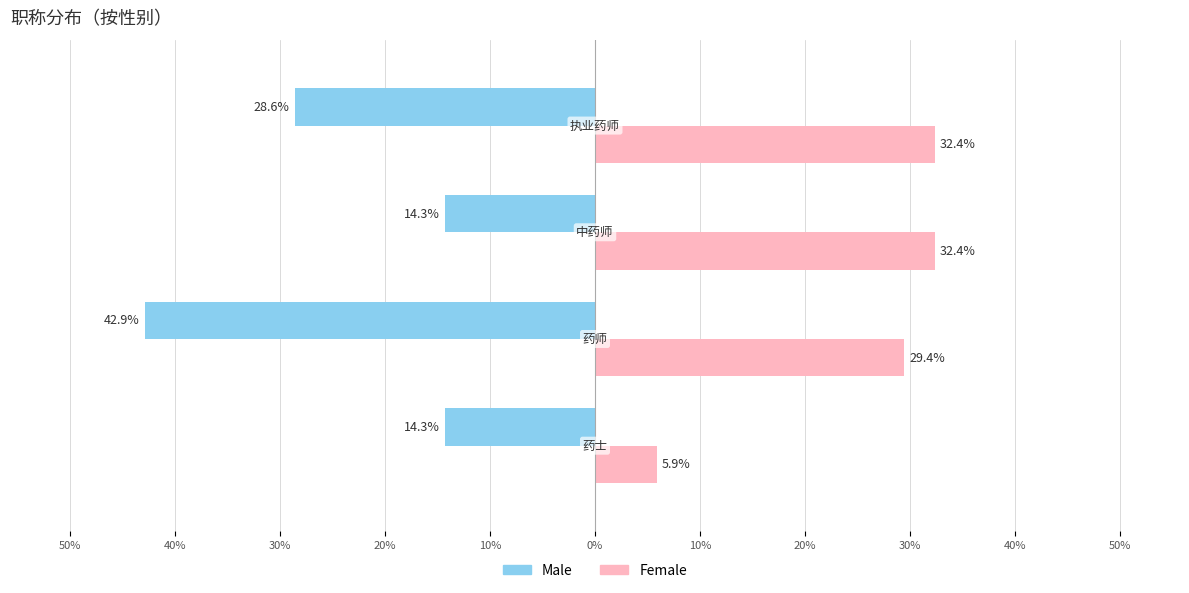

What is the lowest value of the Male series?

-42.9